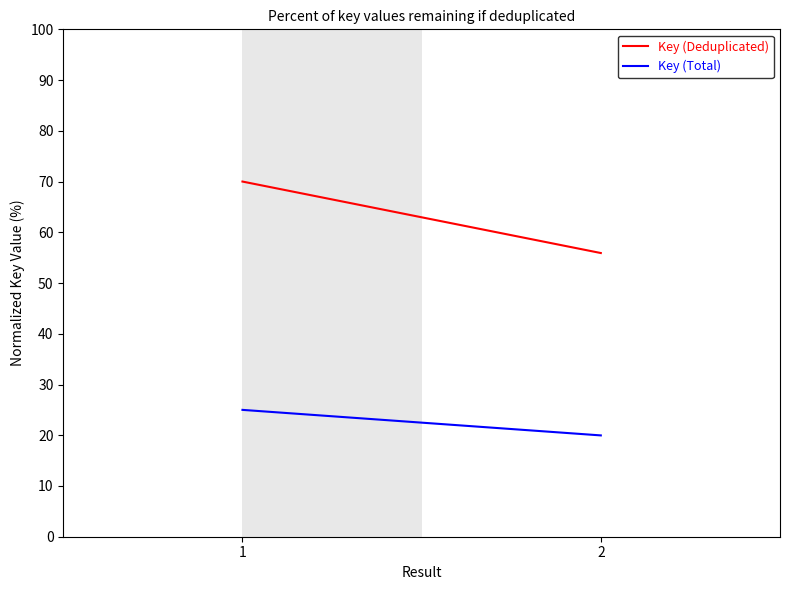

Which series changed the most between 1 and 2?

Key (Deduplicated)